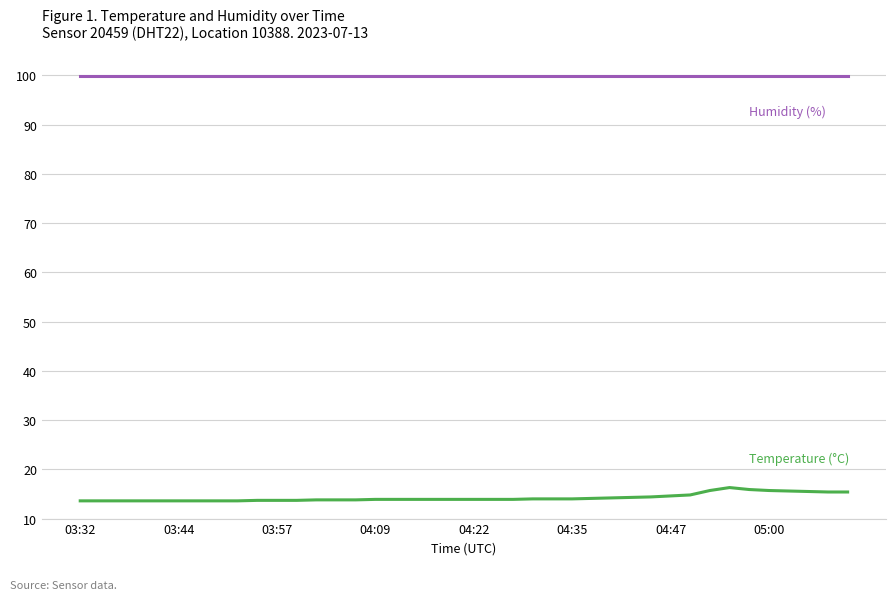

What is the minimum value shown in the chart?

13.6